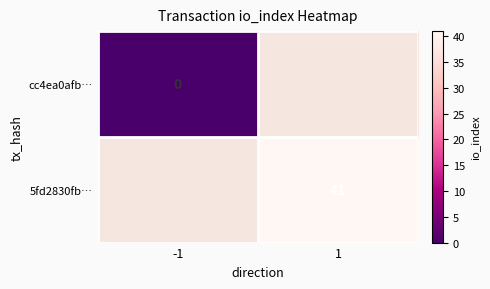

Which has a higher value, -1 or 1?

1